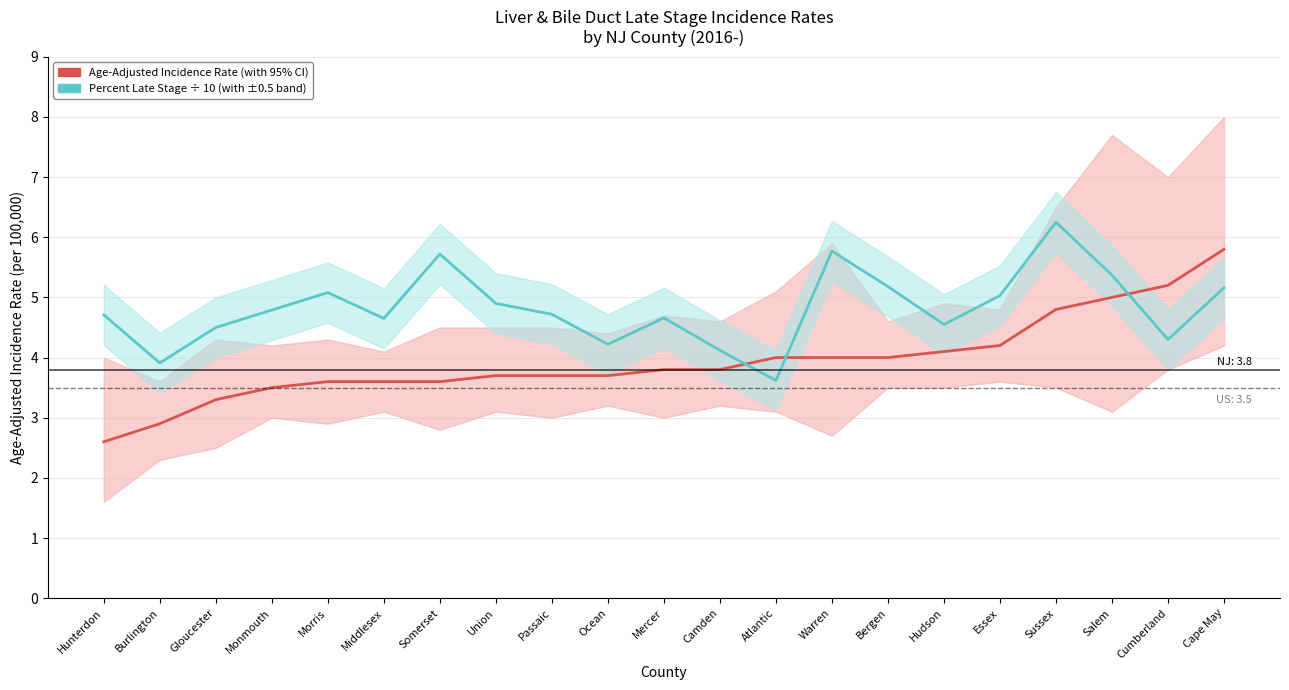

True or false: Percent Late Stage (÷10) and Age-Adjusted Incidence Rate cross at least once.

True